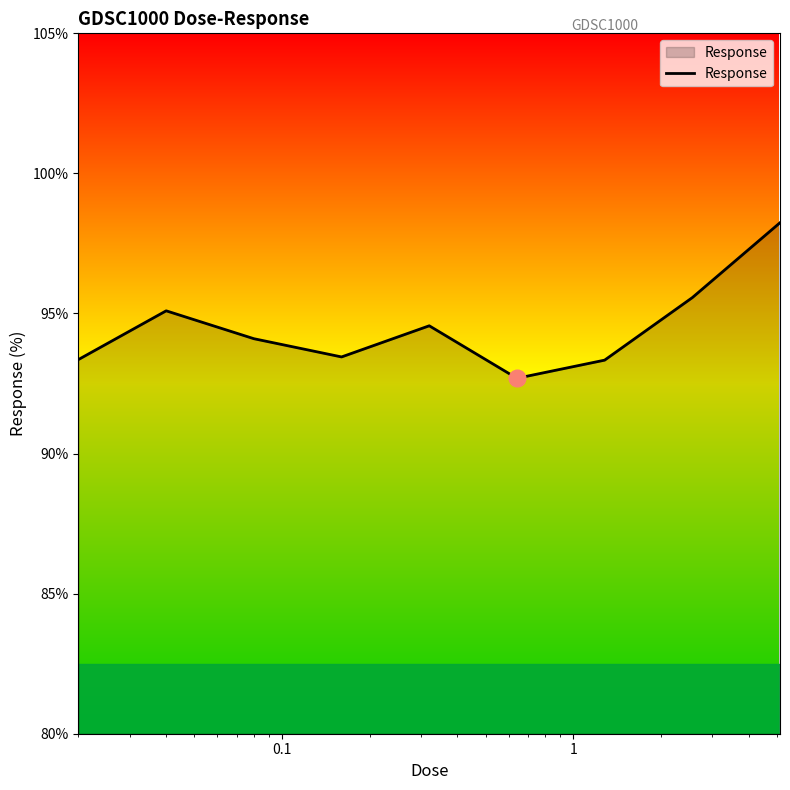

What is the difference between the maximum and minimum values?

5.6